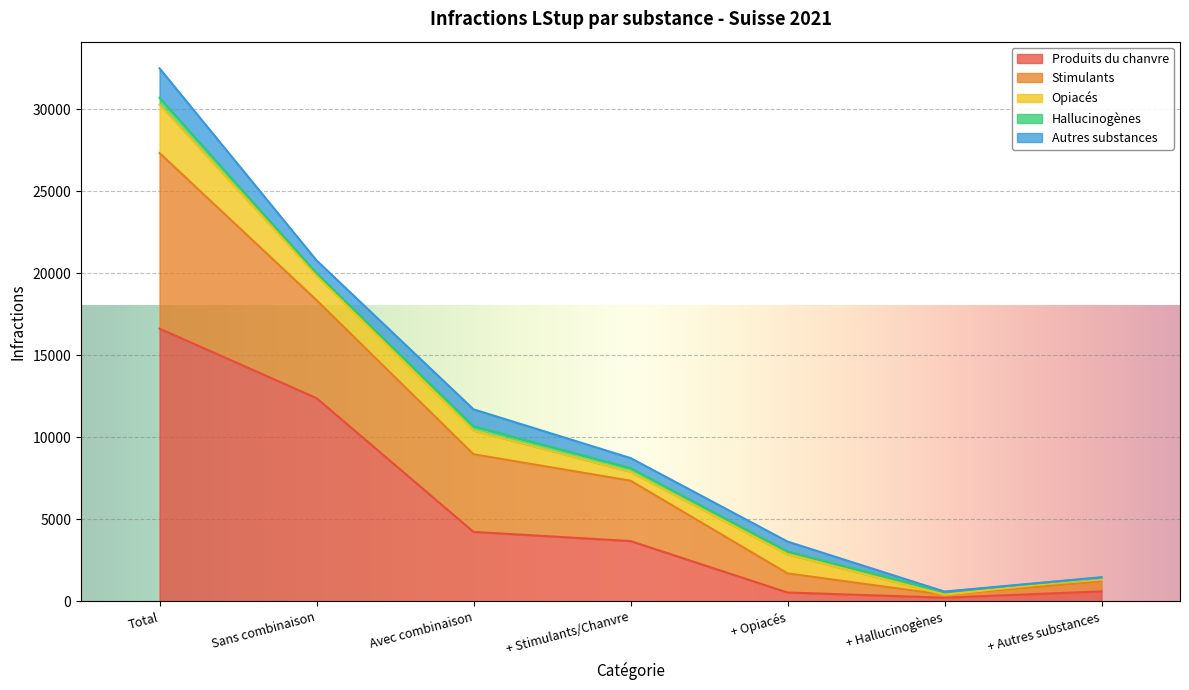

Where is Hallucinogènes nearest to the value 213?

+ Stimulants/Chanvre